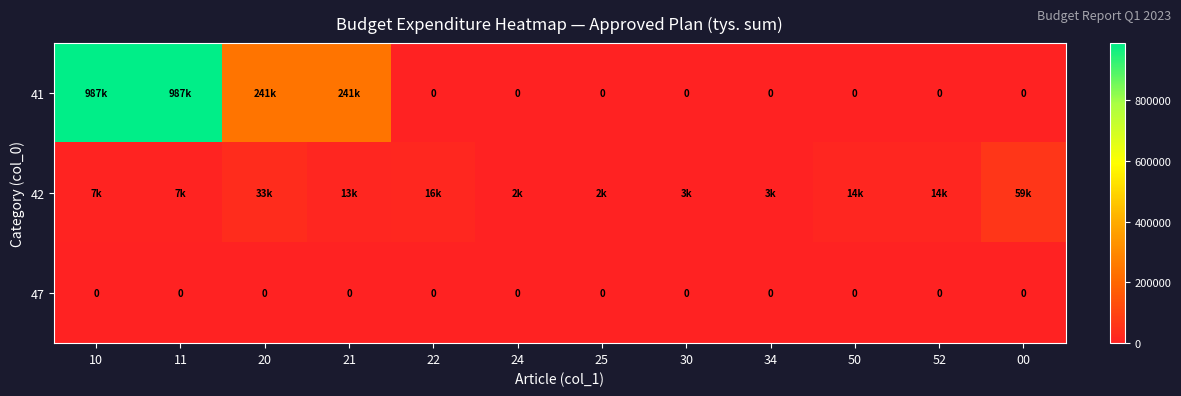

True or false: 47 has a value of 0 at 24.

True